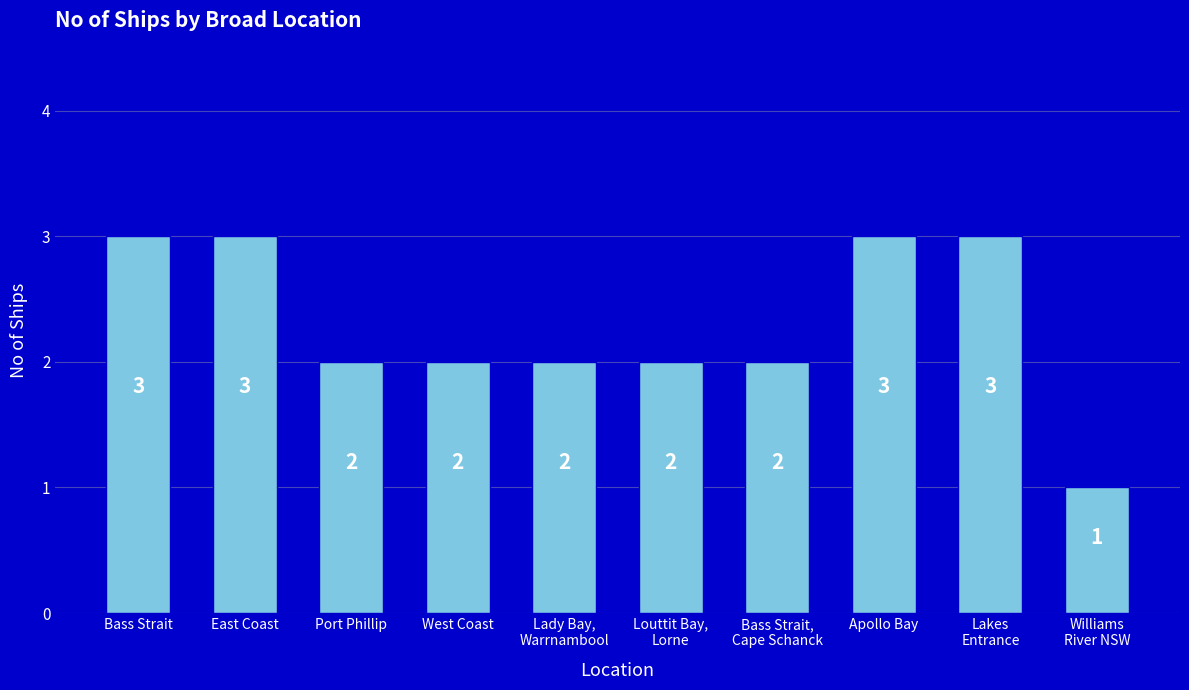

How many bars are there in total?

10